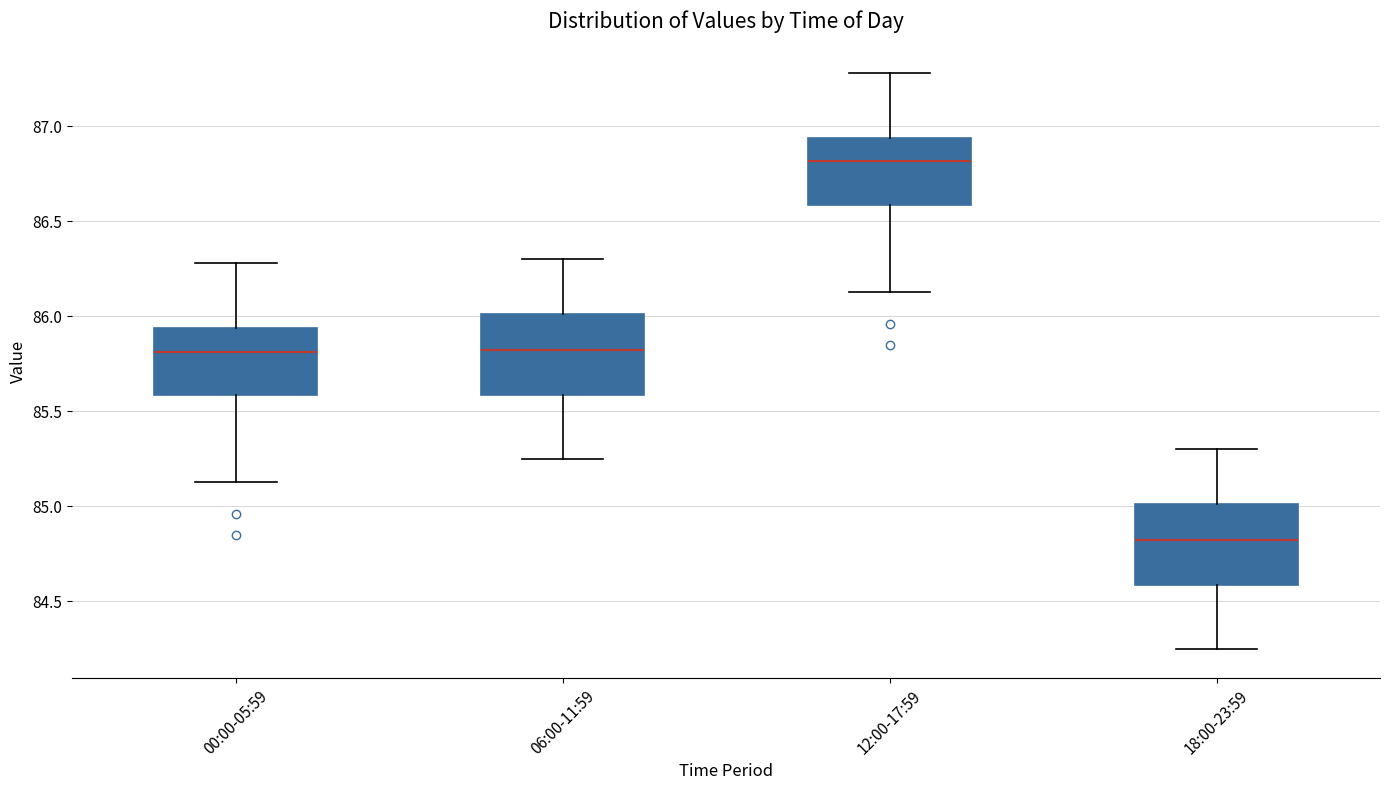

Which box has the lowest median line?

18:00-23:59